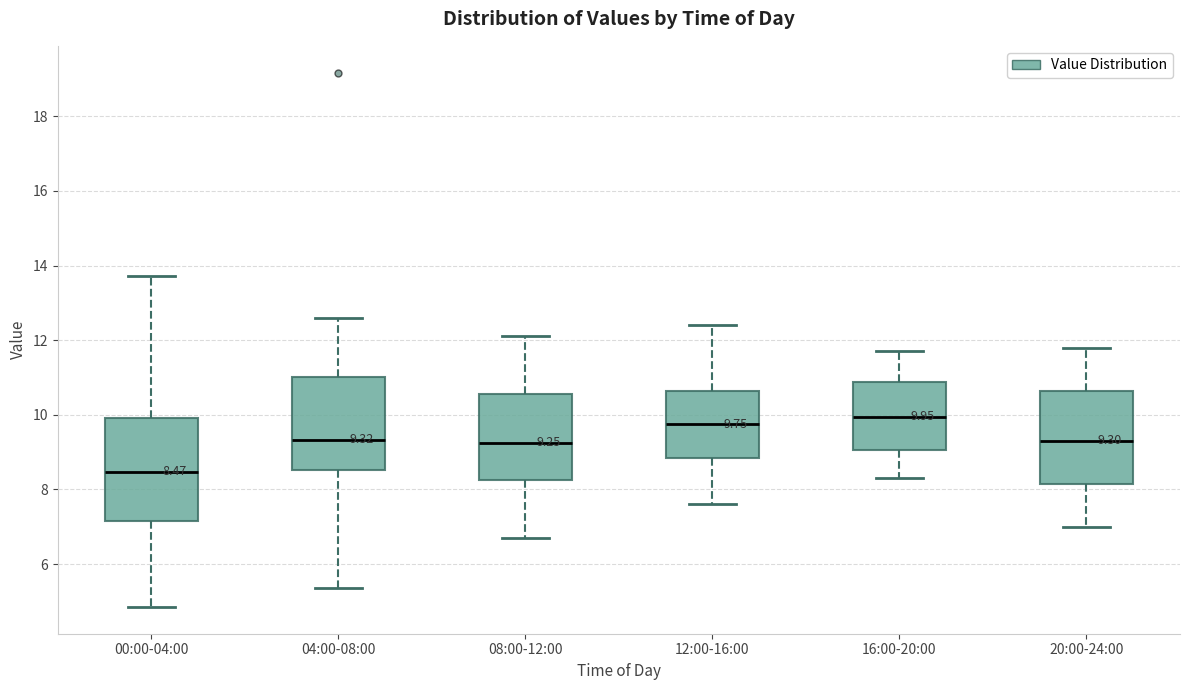

Which box's median line is the lowest?

00:00-04:00